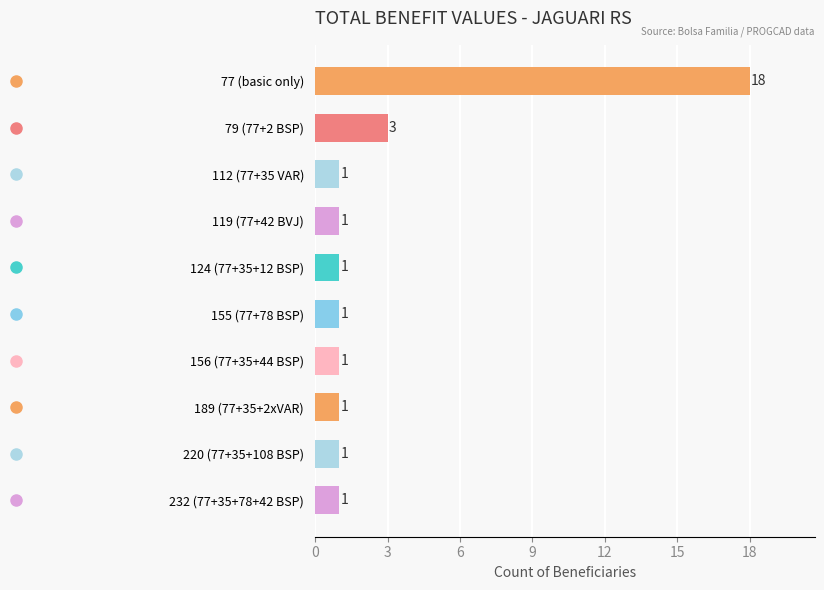

Are the bars horizontal?

Yes